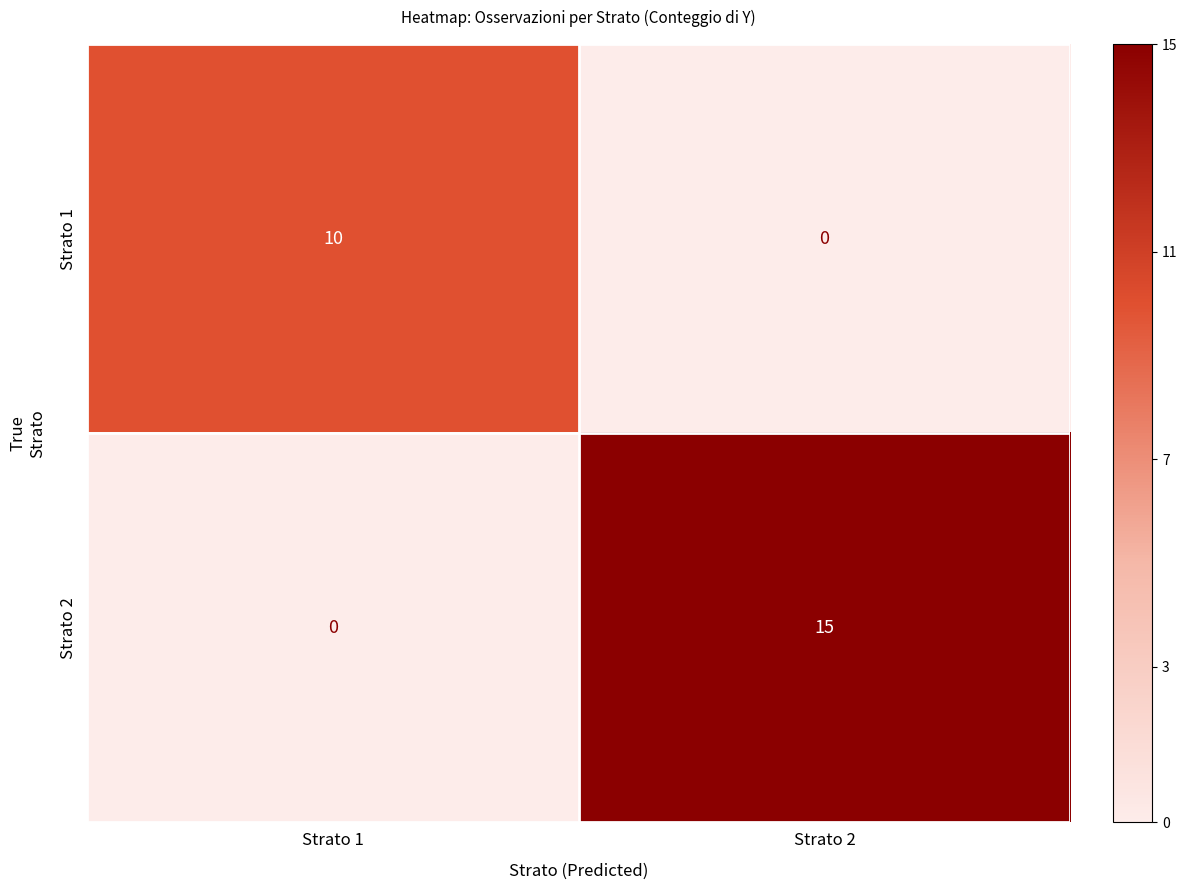

Reading left to right, what are all the values shown in this chart?

Strato 1: 10	0
Strato 2: 0	15